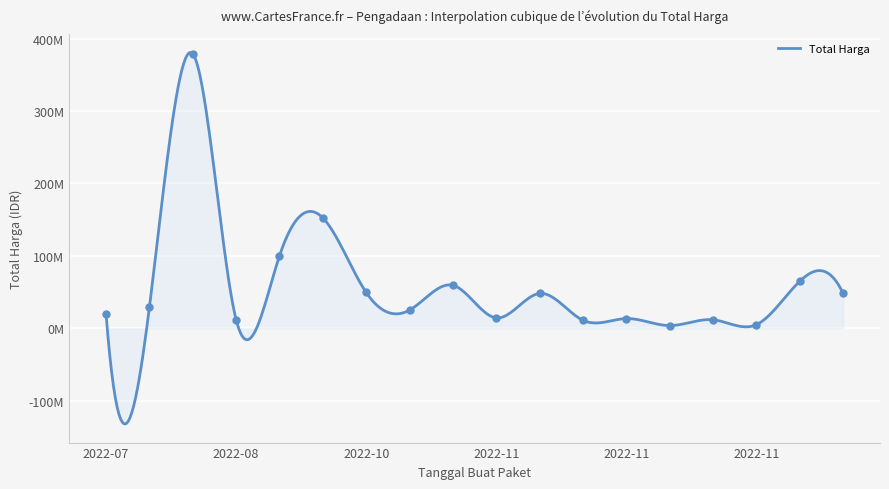

What is the change in value from 2022-07-28 to 2022-11-09?

-8850000